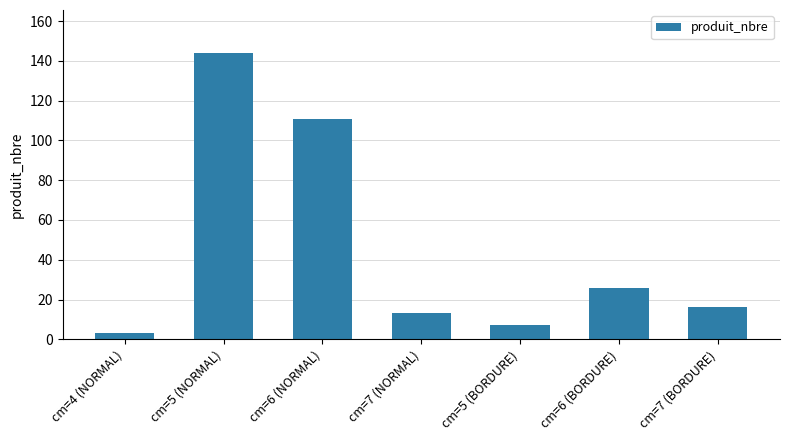

At which label is the value closest to 73?

cm=6 (NORMAL)